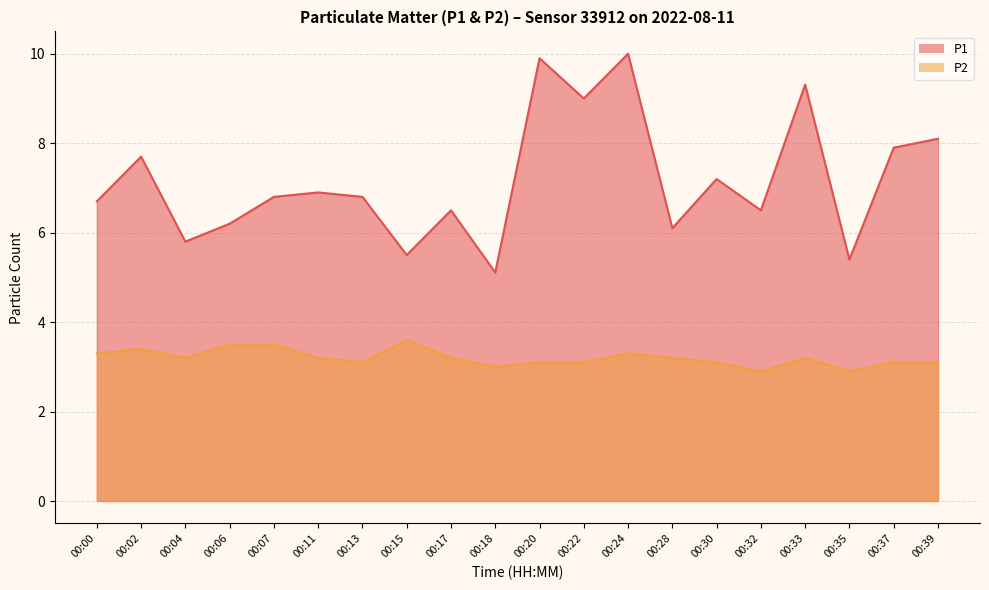

What are all the series names shown in the legend?

P1, P2